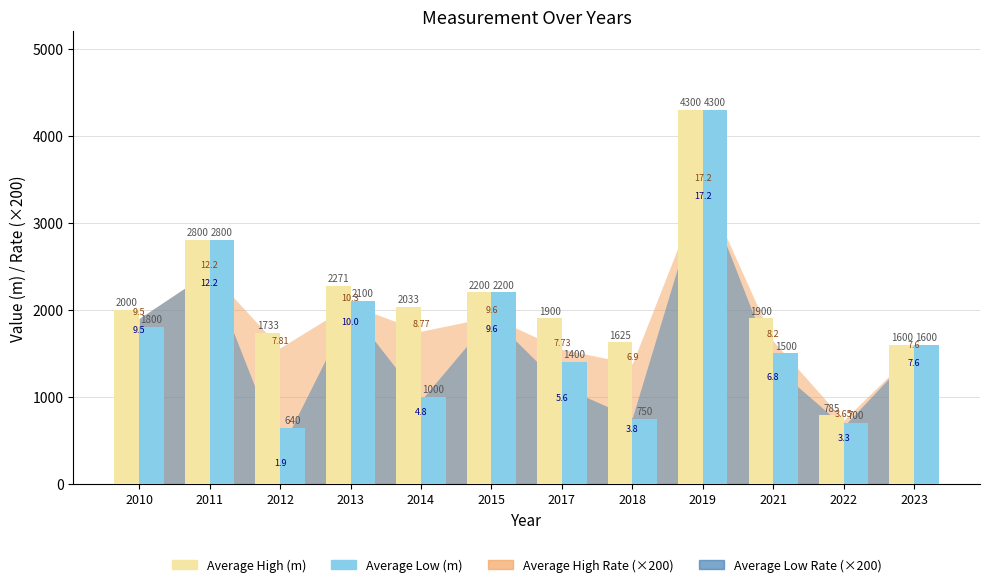

Reading right to left, list all the values displayed in this chart.

Average High (m): 2023=1600	2022=785	2021=1900	2019=4300	2018=1625	2017=1900	2015=2200	2014=2033	2013=2271	2012=1733	2011=2800	2010=2000
Average Low (m): 2023=1600	2022=700	2021=1500	2019=4300	2018=750	2017=1400	2015=2200	2014=1000	2013=2100	2012=640	2011=2800	2010=1800